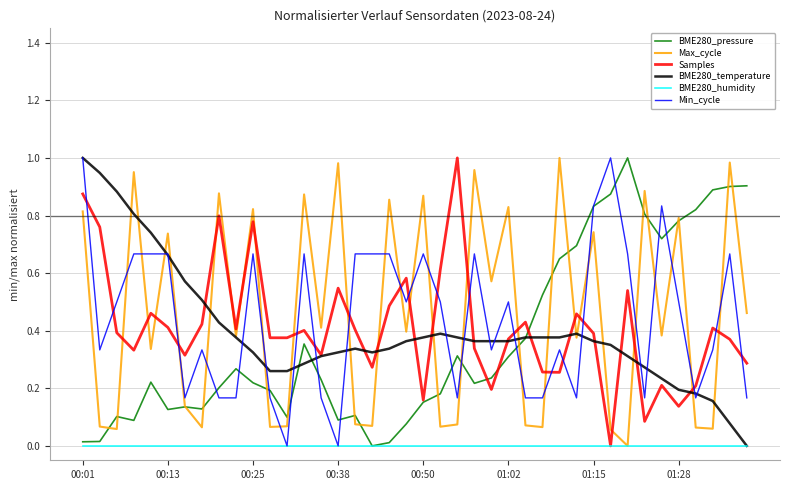

Which series has the largest range (max minus min)?

BME280_pressure